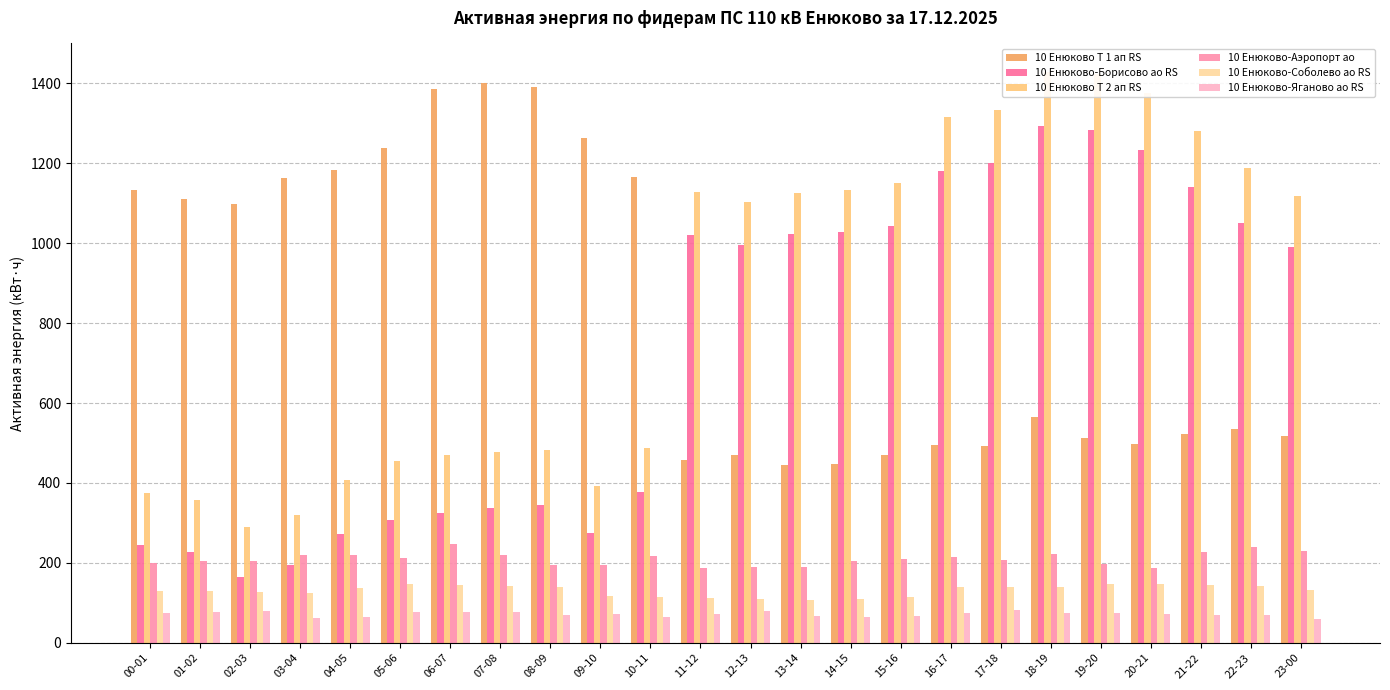

What are all the series names shown in the legend?

10 Енюково Т 1 ап RS, 10 Енюково-Борисово ао RS, 10 Енюково Т 2 ап RS, 10 Енюково-Аэропорт ао, 10 Енюково-Соболево ао RS, 10 Енюково-Яганово ао RS